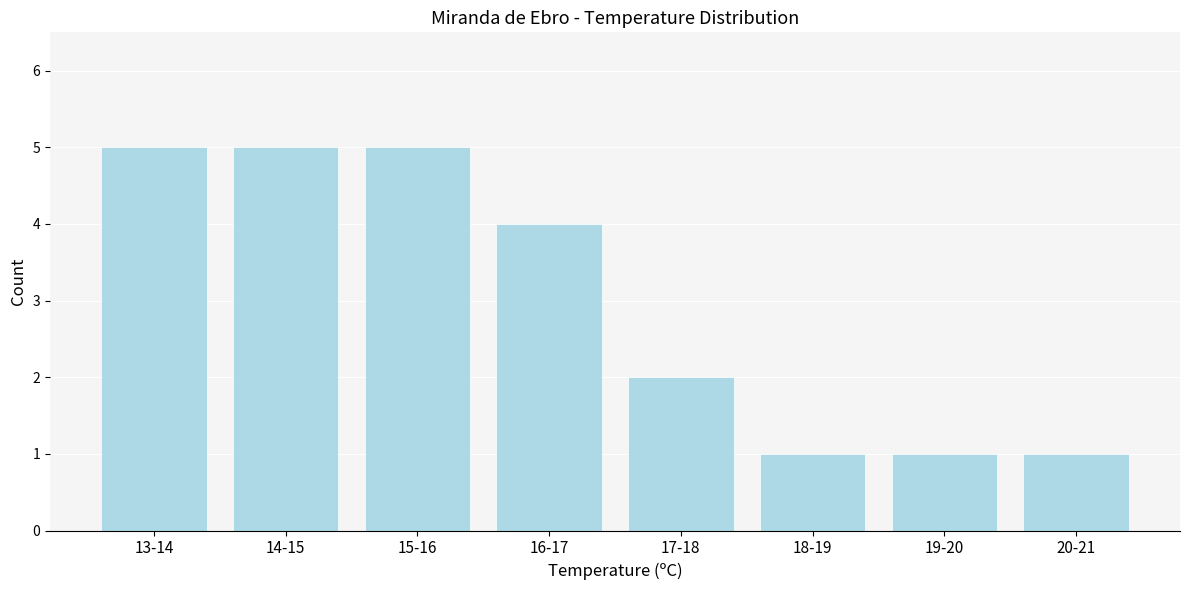

Reading left to right, extract all data points from this chart.

5	5	5	4	2	1	1	1